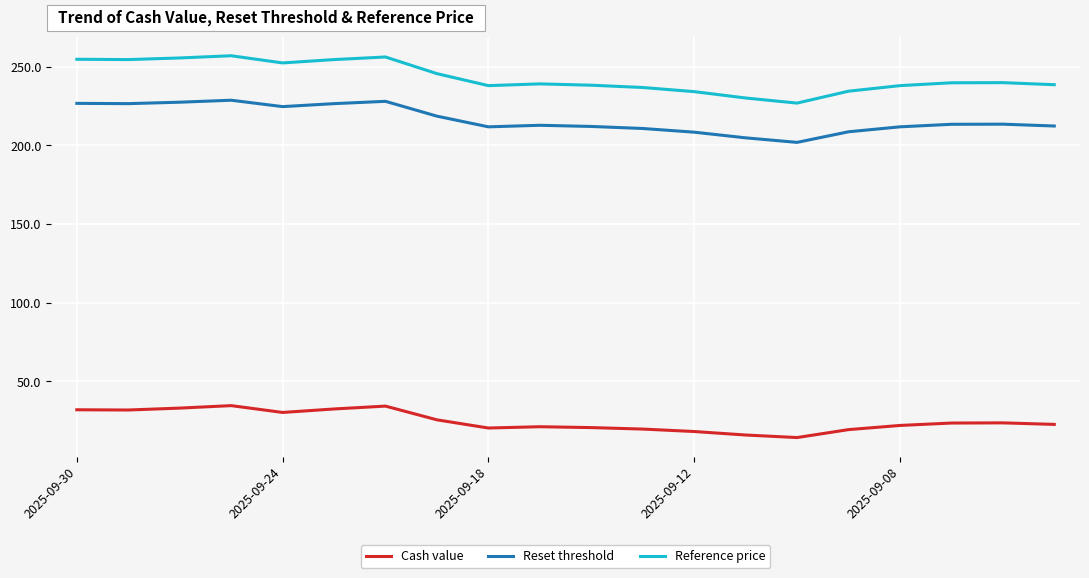

Which series has the largest total across all categories?

Reference price